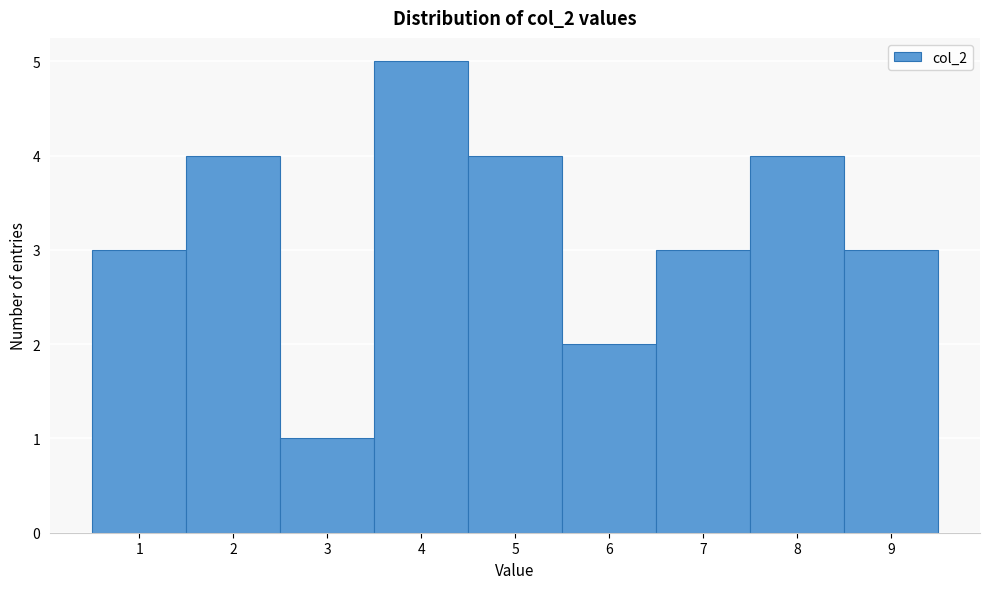

What is the height of the bar covering 1.5 to 2.5 on the x-axis? The values are not printed on the chart, so give them approximately, as read against the axis.

4